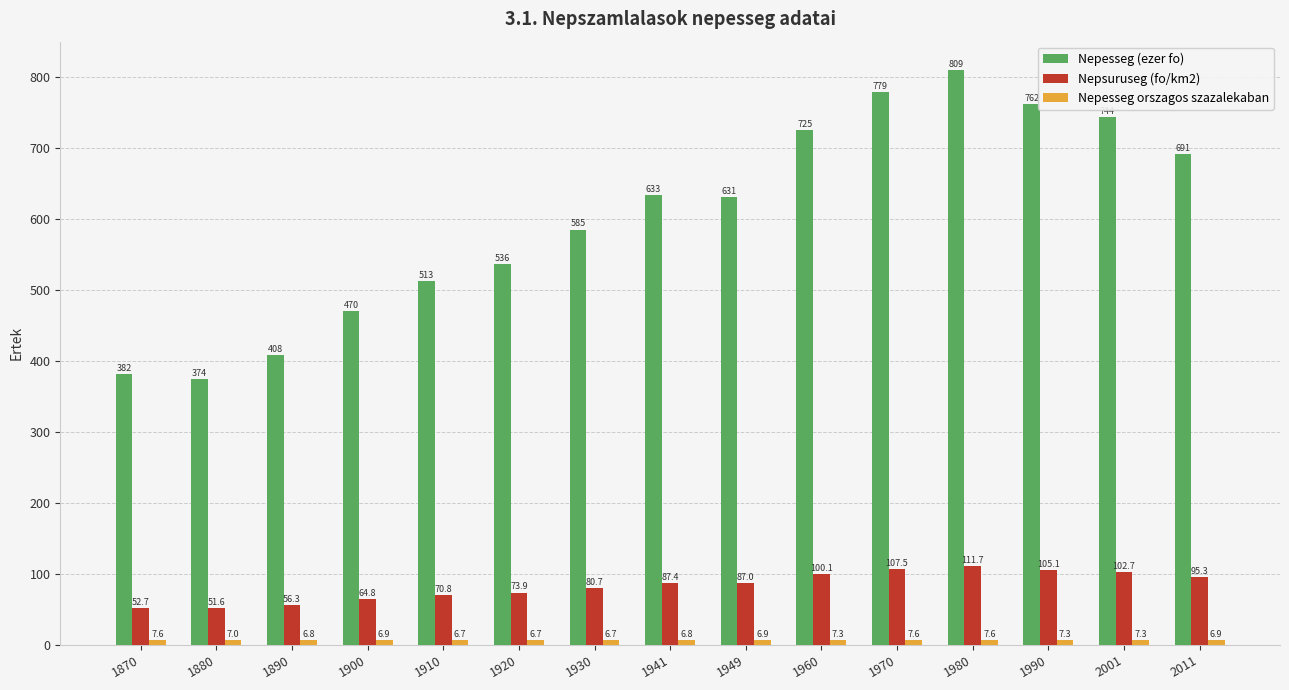

List the labels in order of Nepsuruseg (fo/km2) value, largest first.

1980, 1970, 1990, 2001, 1960, 2011, 1941, 1949, 1930, 1920, 1910, 1900, 1890, 1870, 1880